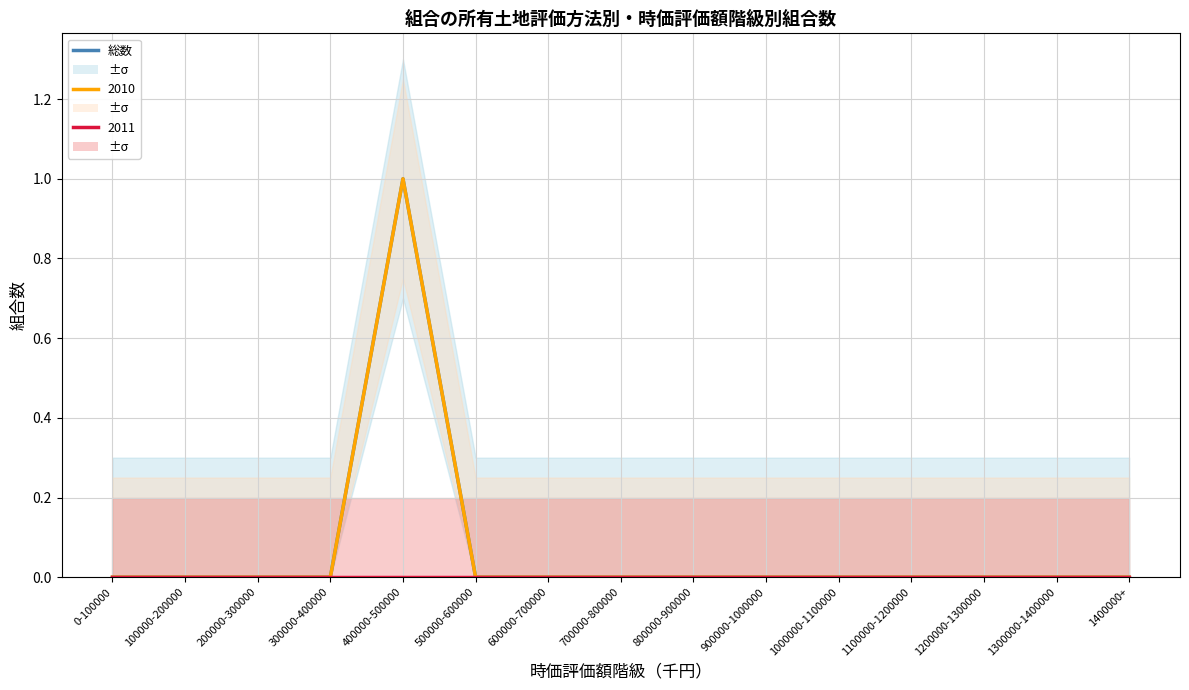

Where is the first local maximum?

400000-500000